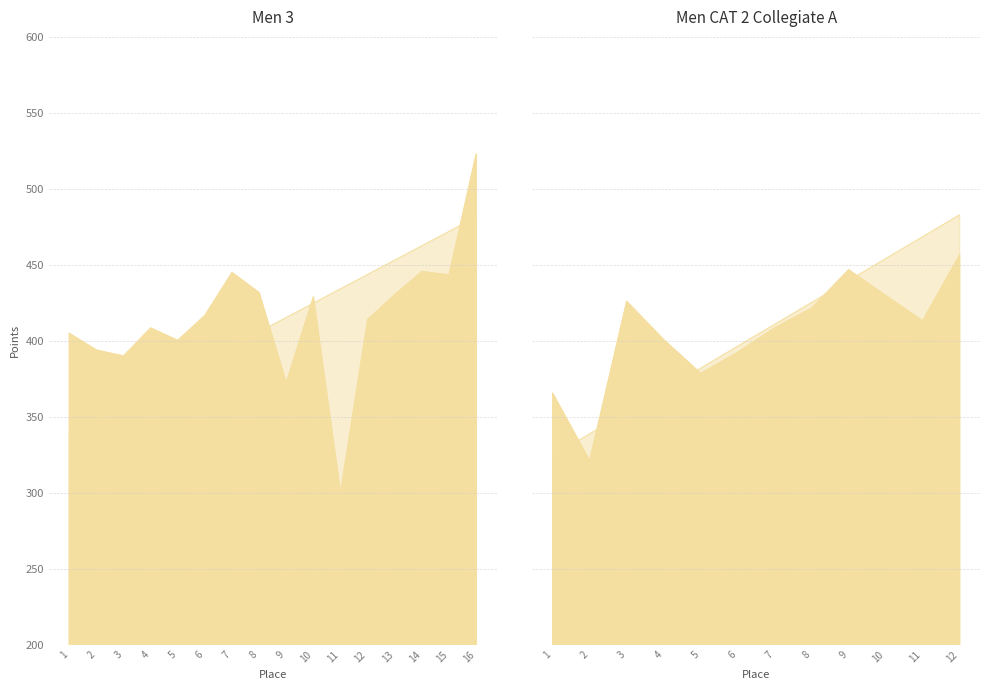

What is the approximate value of Carried Points at 2?

393.9